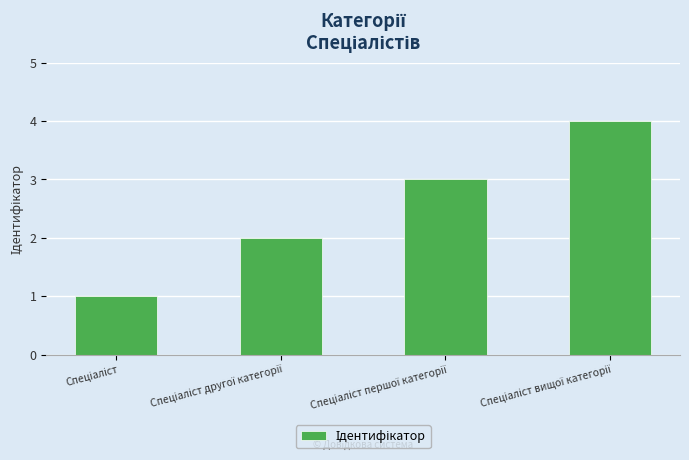

Reading left to right, transcribe all the data shown in this chart.

1	2	3	4